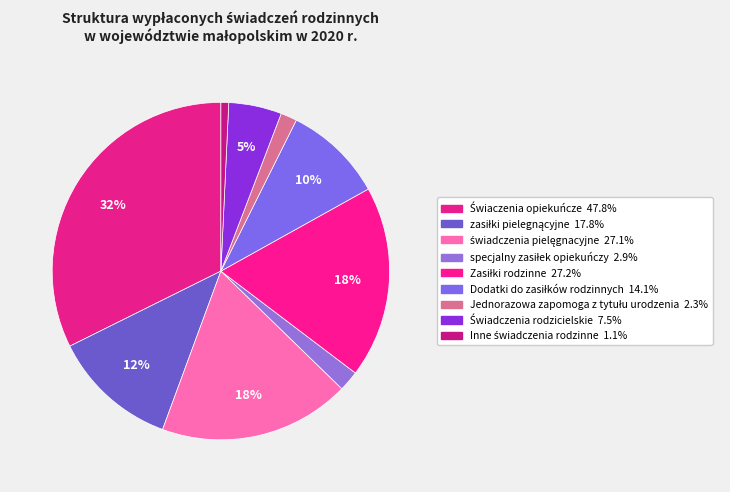

How many segments does this pie chart have?

9